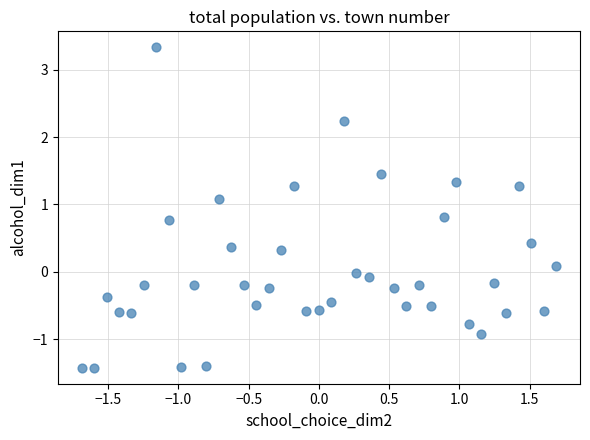

What is the range of X values (max minus min)?

3.4